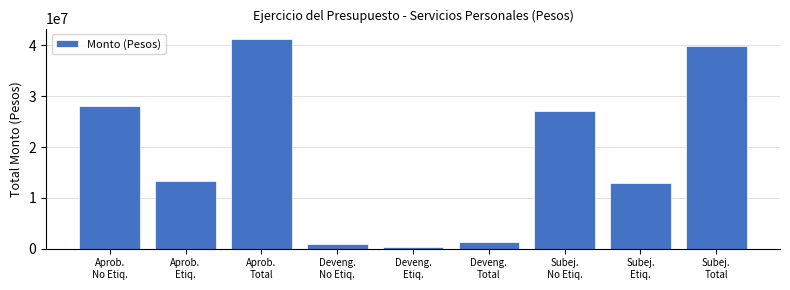

What is the greatest value displayed?

41262395.0